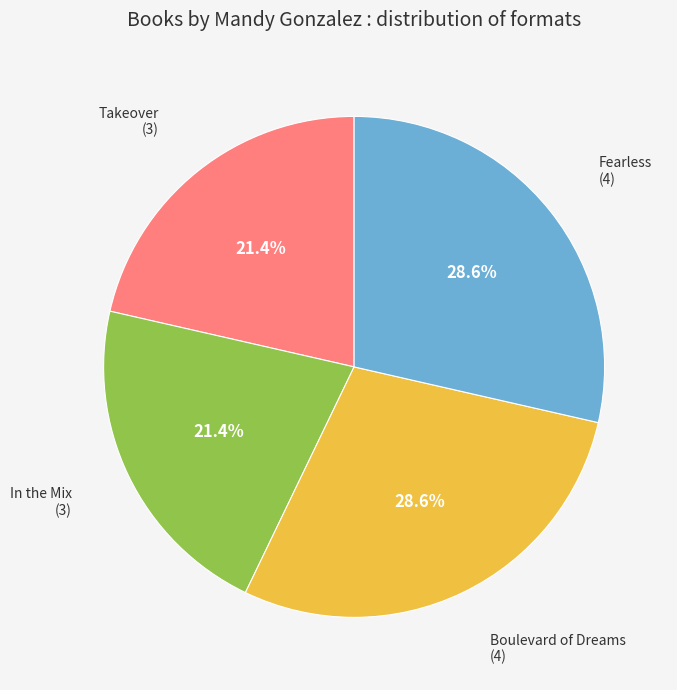

The Takeover slice represents 21% of the pie. True or false?

True